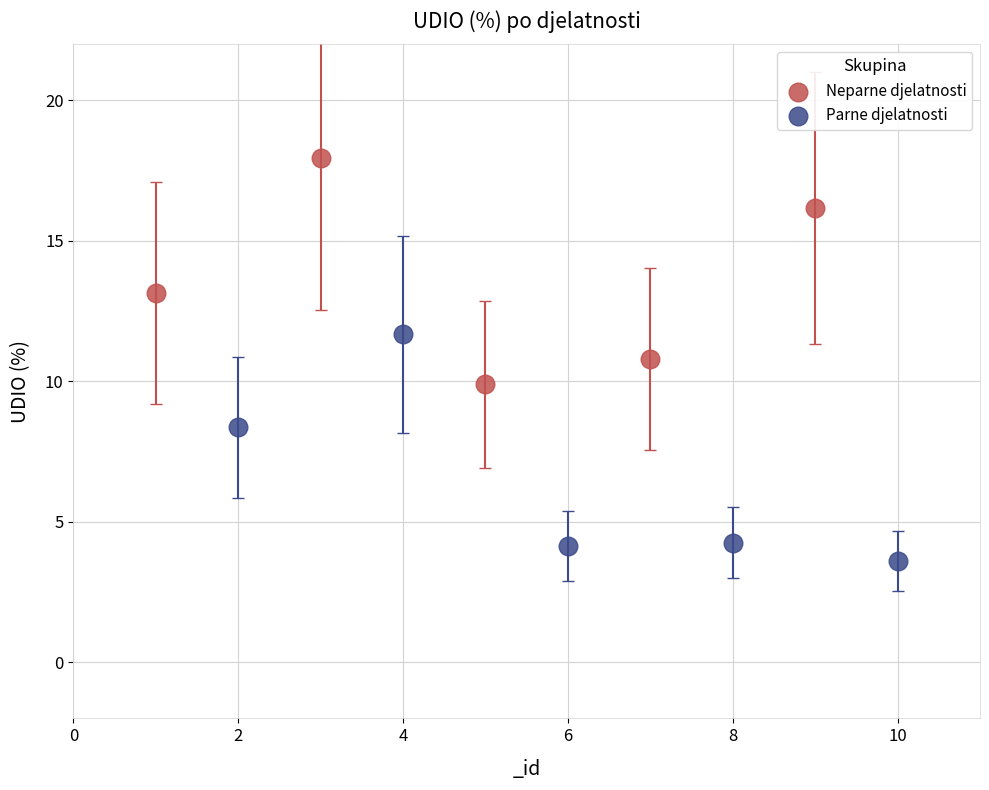

Which series contains the lowest Y value?

Parne djelatnosti